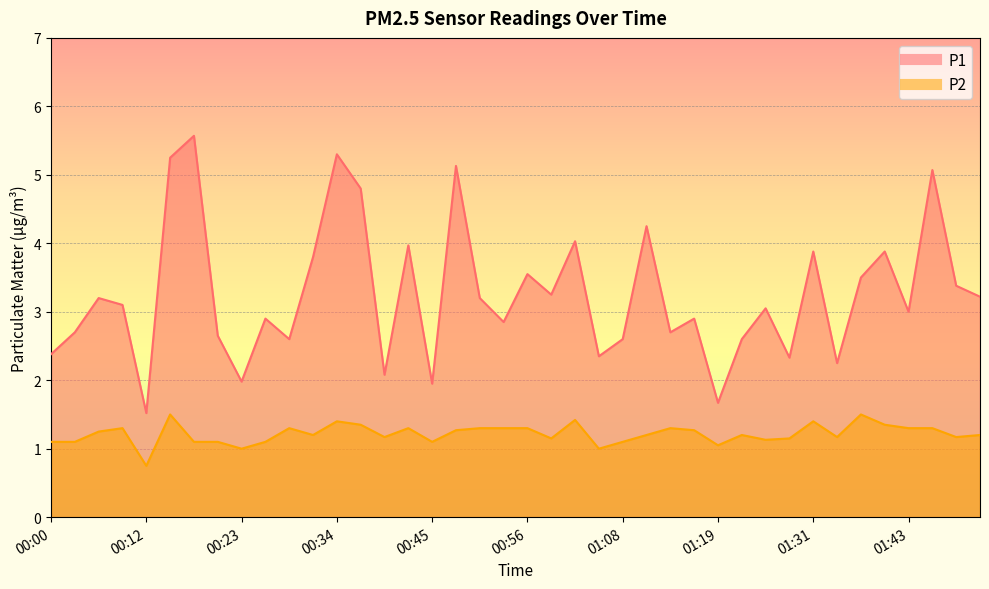

What is the difference between the highest and lowest values at 00:28?

1.3